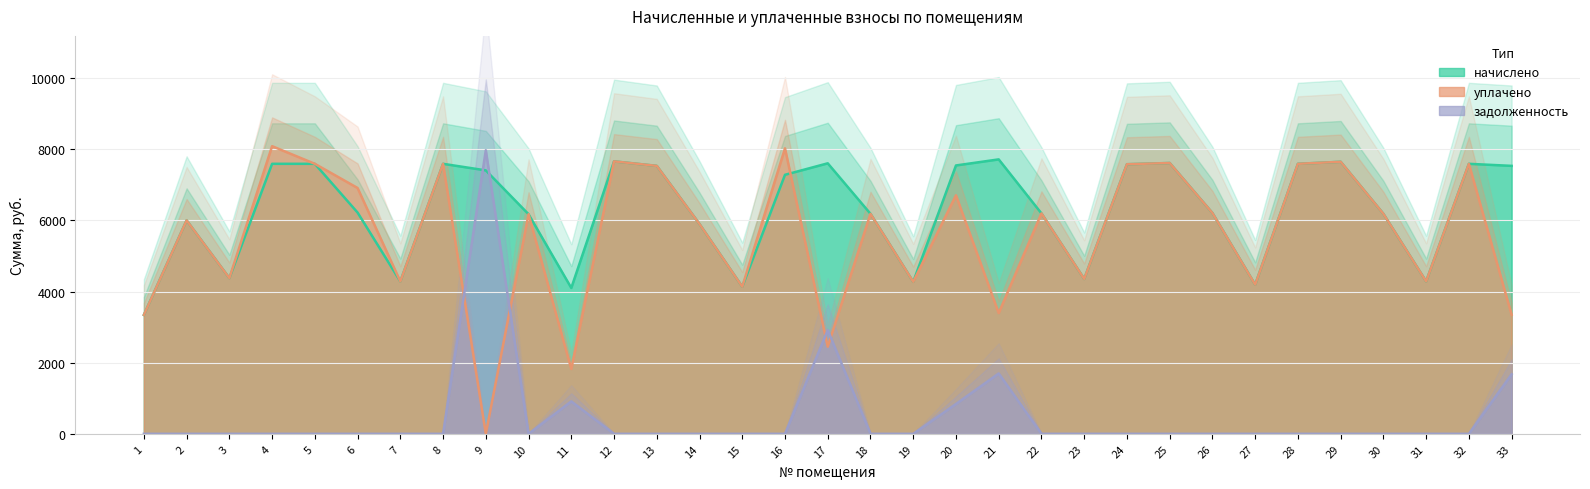

Which has a higher value, 25 or 22?

25